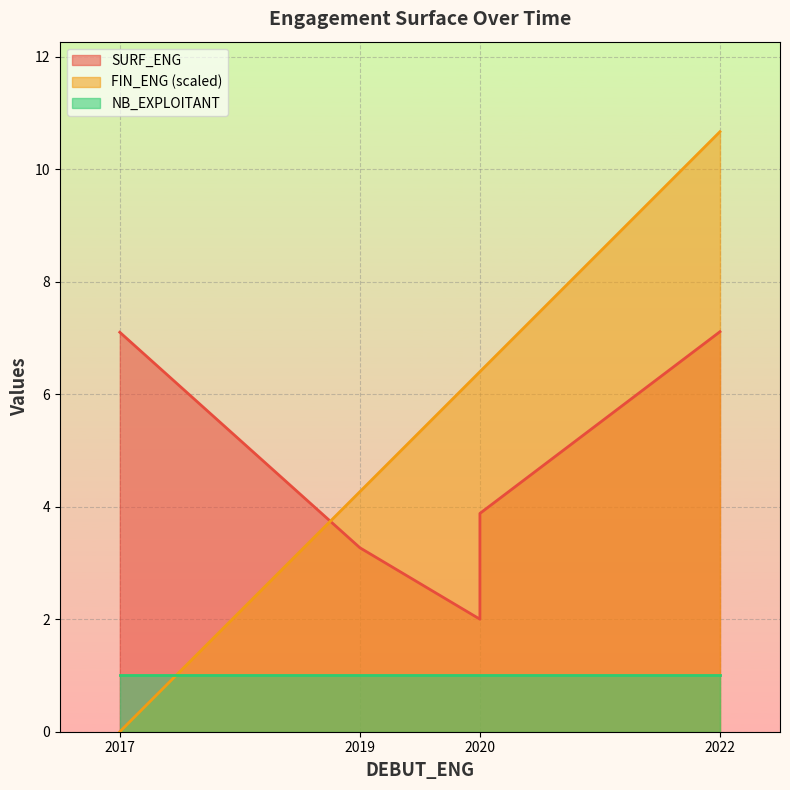

Is it true that SURF_ENG equals 3.9 at 2020?

True